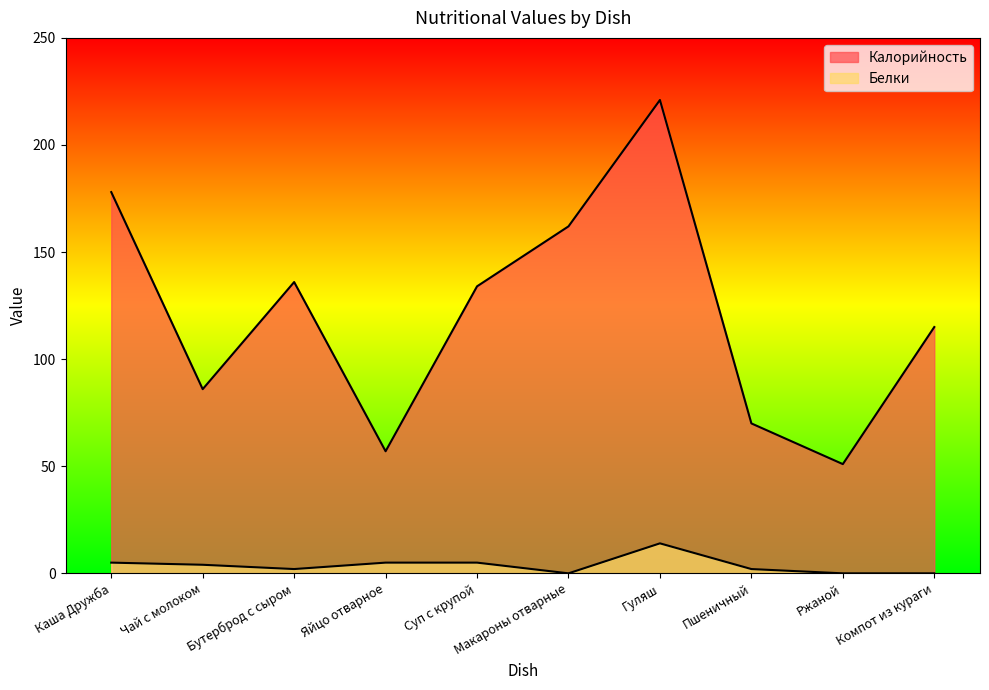

Which series has the widest spread of values?

Калорийность